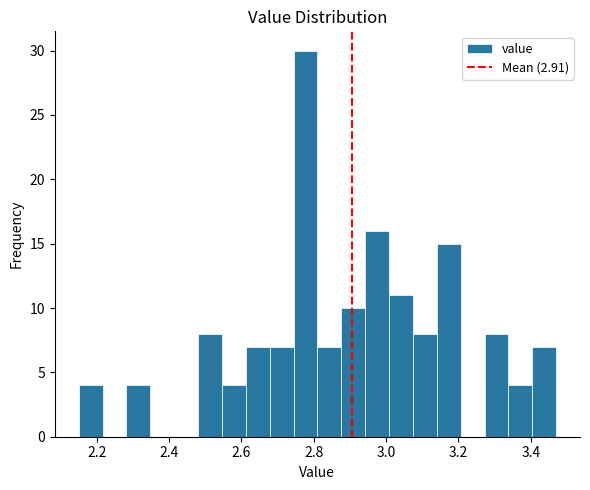

Around what value on the x-axis is the tallest bar? Give the approximate position of its centre, as read against the axis.

2.78